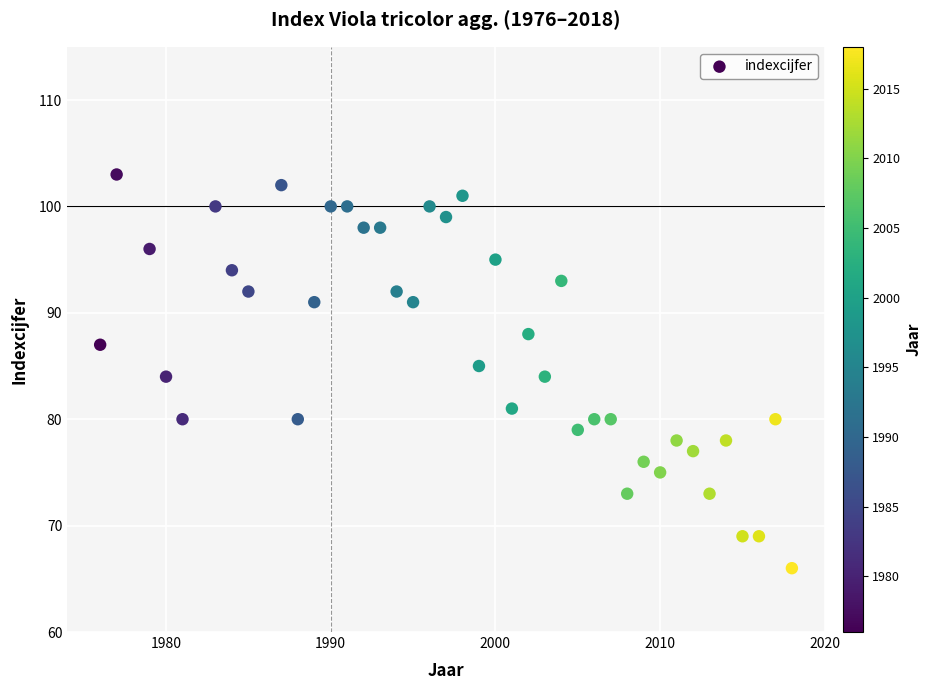

What is the range of Y values (max minus min)?

37